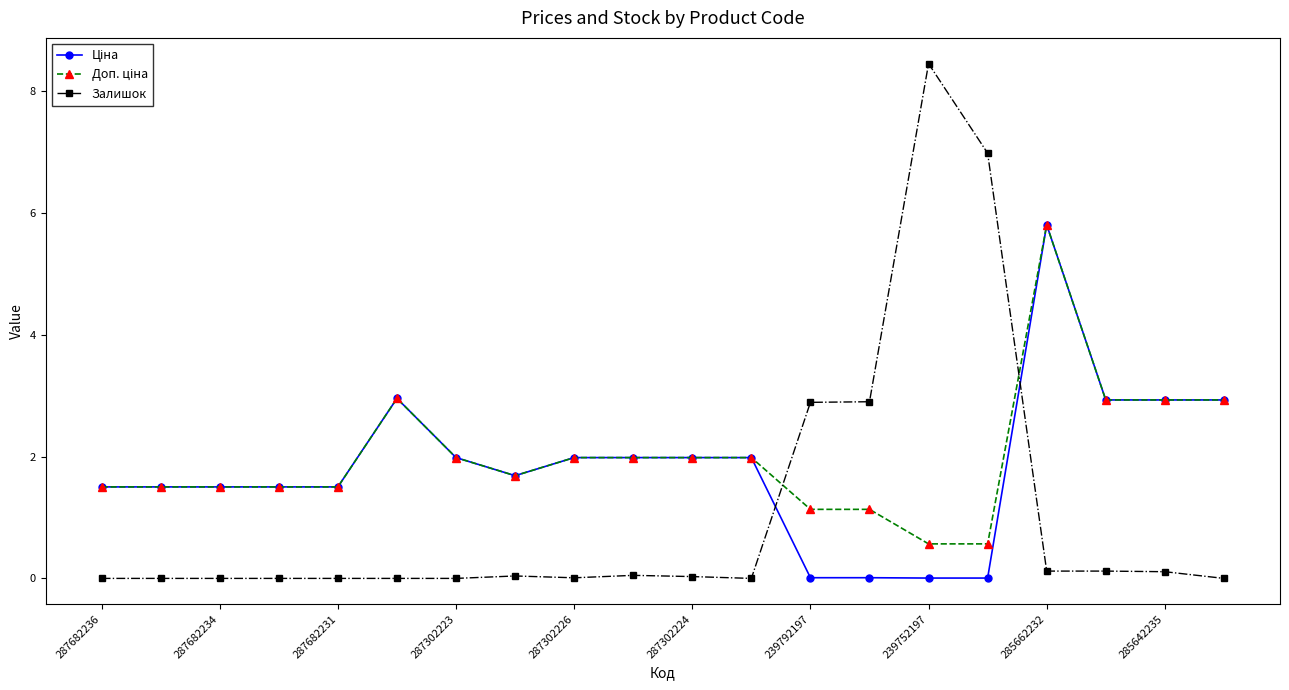

Which series has the largest range (max minus min)?

Залишок